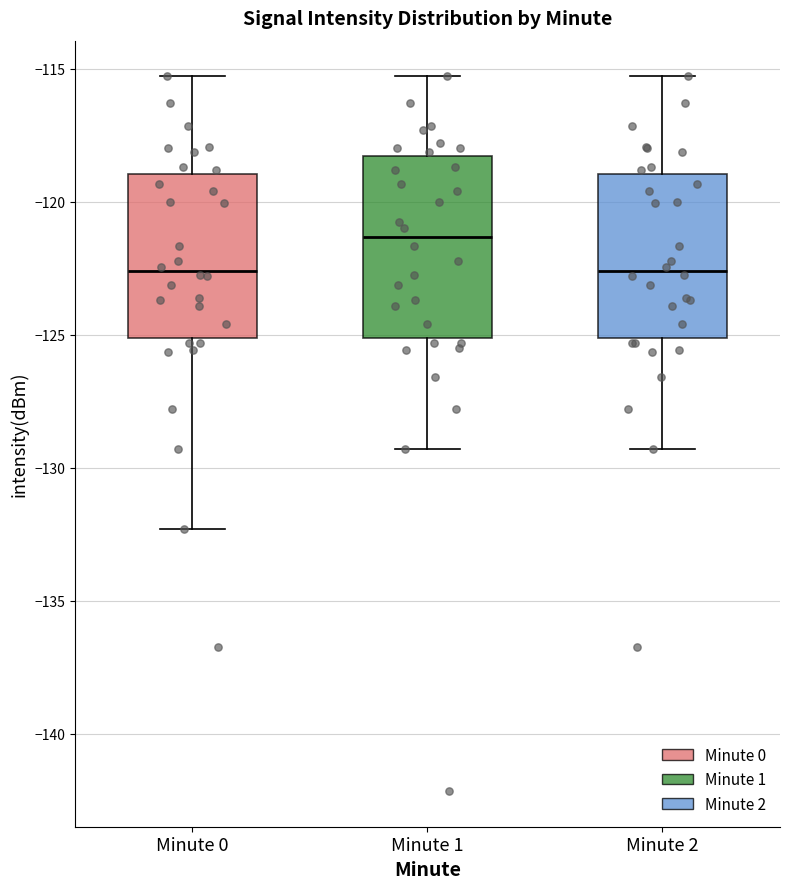

Reading left to right, read every box against the y-axis: the position of its median line, the range the box covers, and the ends of its whiskers. The values are not printed on the chart, so give them approximately, as read against the axis.

Minute 0: median -122.5, box -125.0 to -119.0, whiskers -132.5 to -115.5
Minute 1: median -121.5, box -125.0 to -118.5, whiskers -129.5 to -115.5
Minute 2: median -122.5, box -125.0 to -119.0, whiskers -129.5 to -115.5